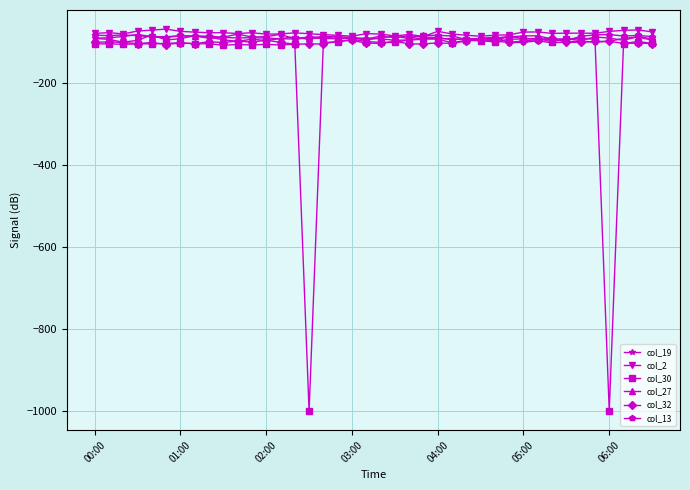

What is the value of the col_2 point at the 13th from the left?

-79.9